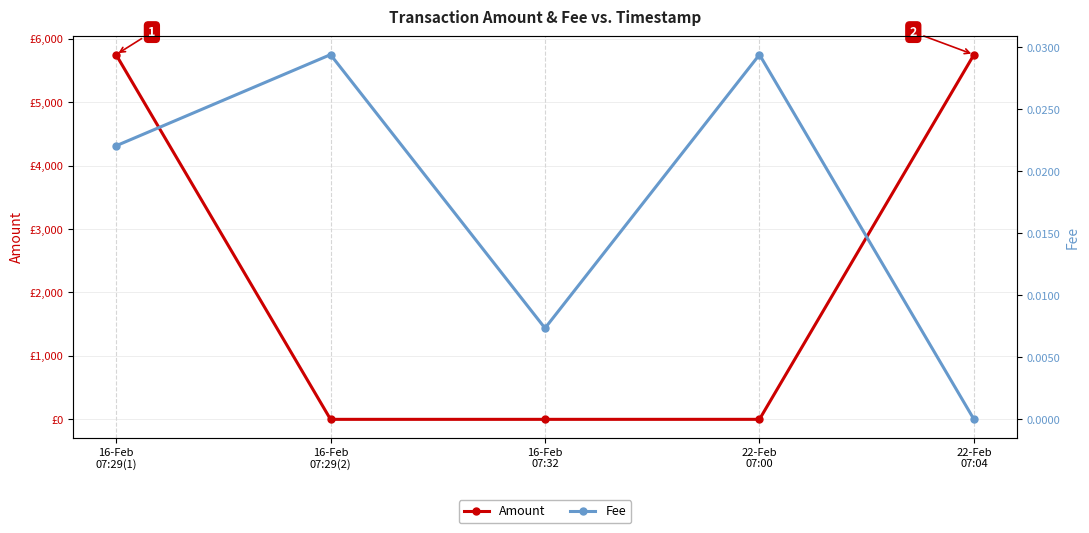

Does the chart have visible grid lines?

Yes